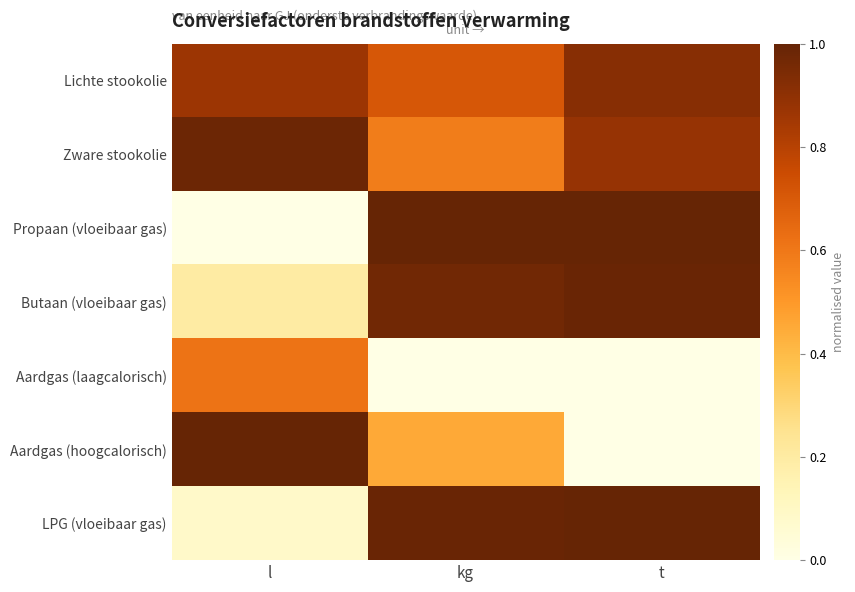

What is the total value across all series at l?

3.7